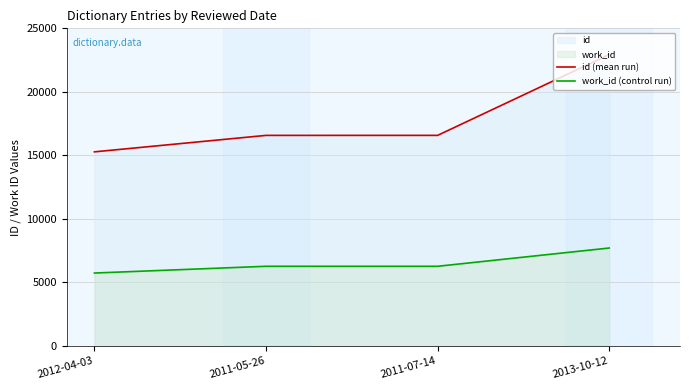

What is the maximum value for work_id (control run)?

7702